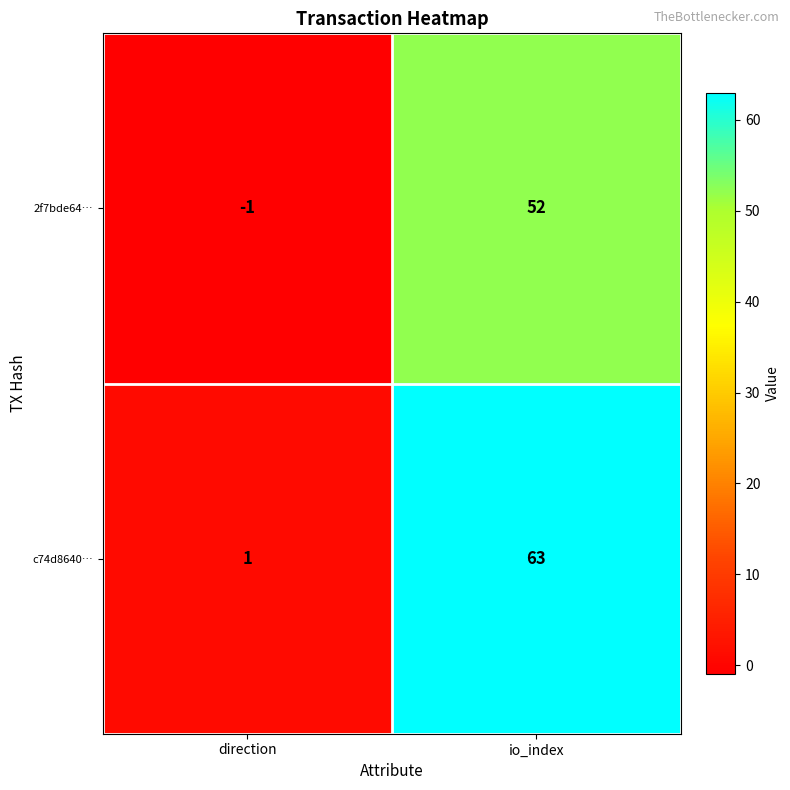

Which series has the largest total across all categories?

c74d8640…